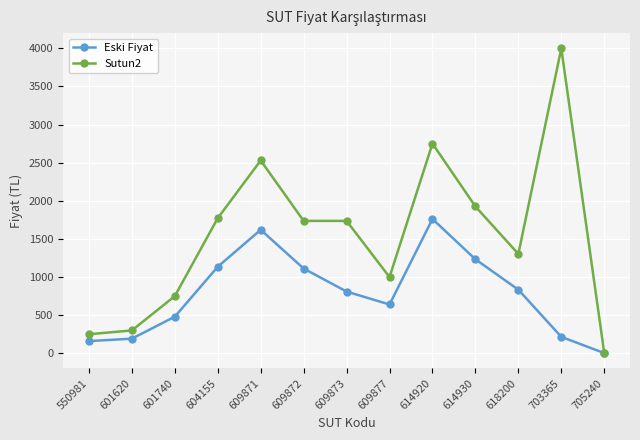

The value of Eski Fiyat at 609872 is 461.3. True or false?

False